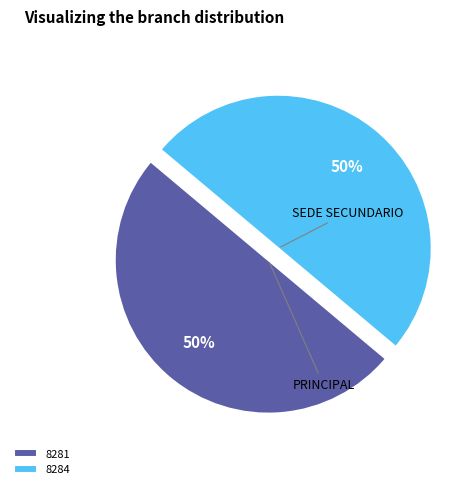

Approximately how many times larger is the value at 8281 compared to 8284?

1.0